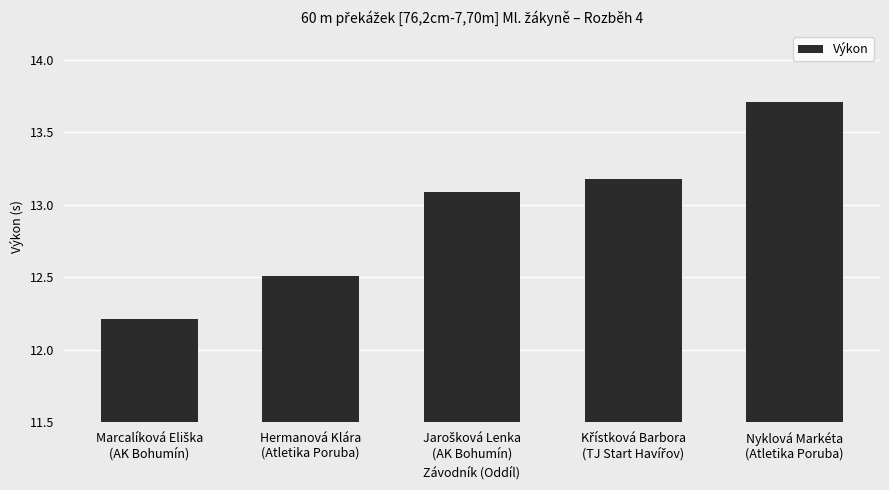

What is the sum of all values?

64.7